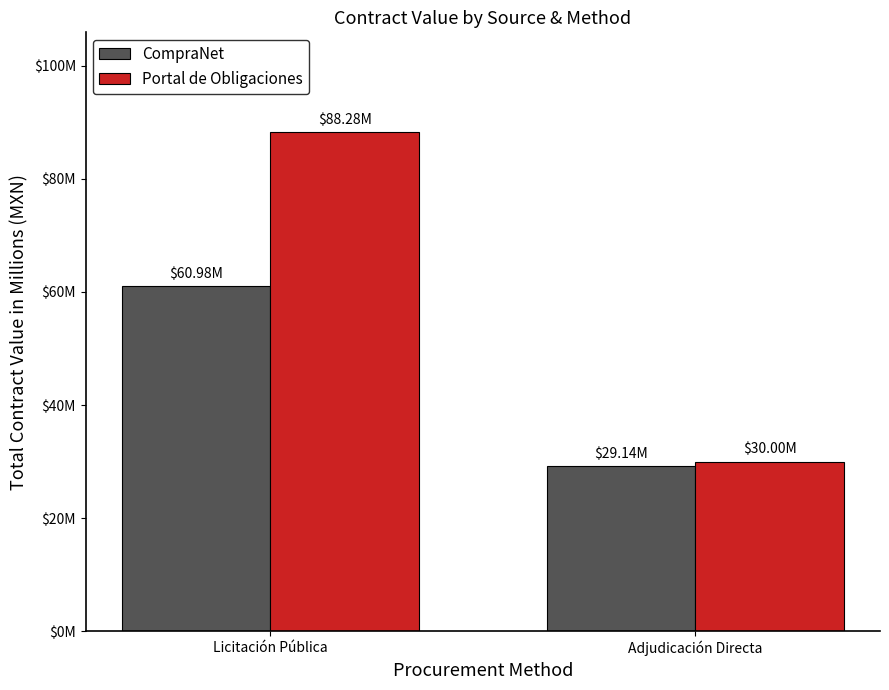

At how many categories does at least one series exceed 36?

1